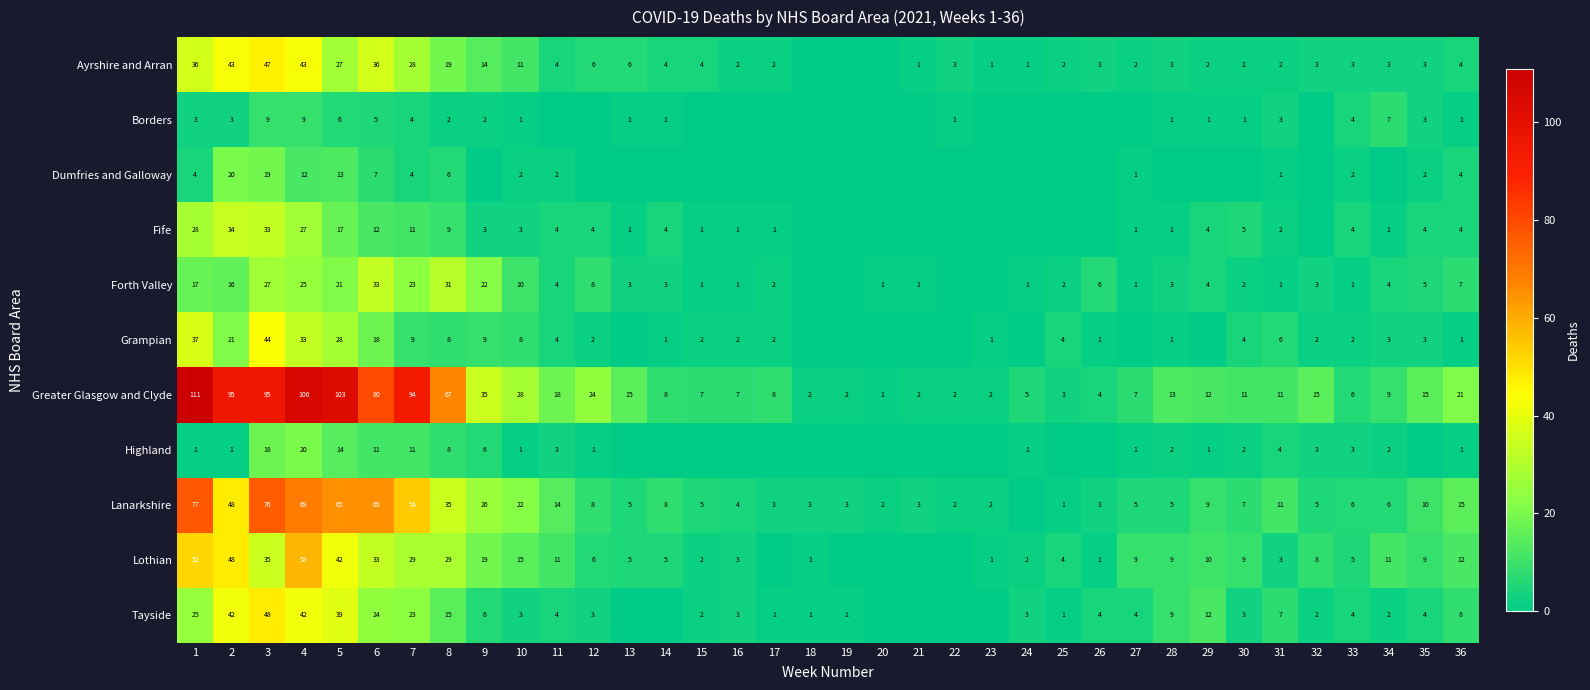

What is the sum of the Fife values at 30 and 34?

6